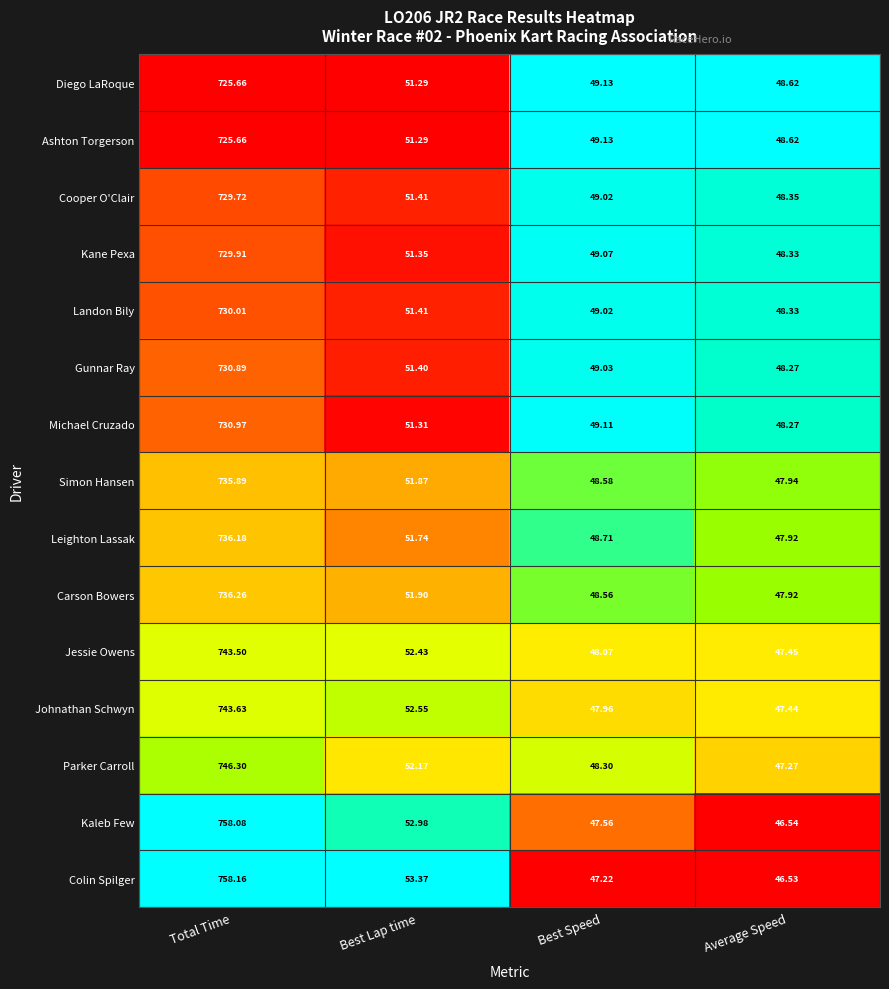

At which label is Gunnar Ray closest to 389?

Best Lap time